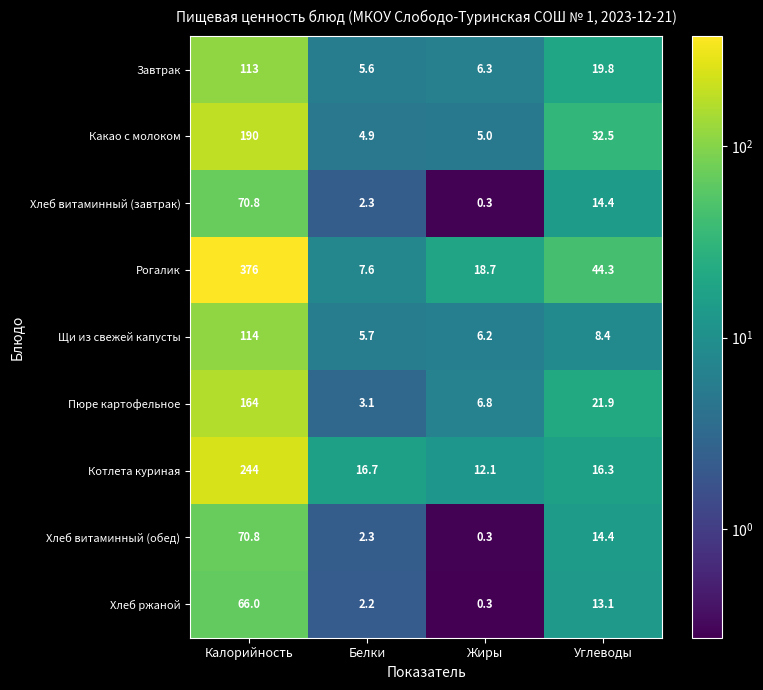

List the labels in order of Хлеб витаминный (обед) value, largest first.

Калорийность, Углеводы, Белки, Жиры